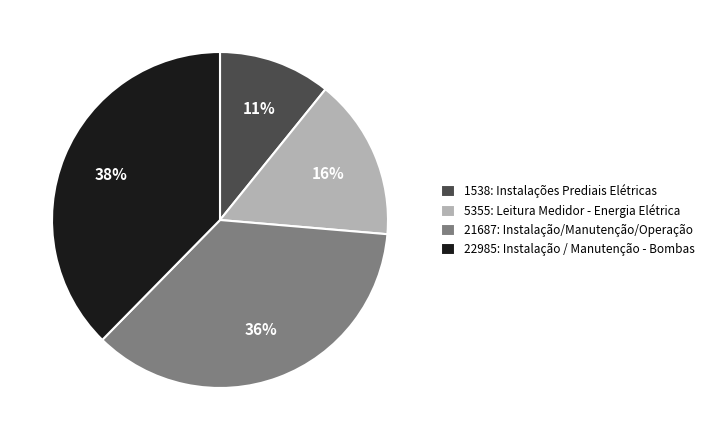

What percentage is the 22985: Instalação / Manutenção - Bombas slice, to the nearest percent?

38%